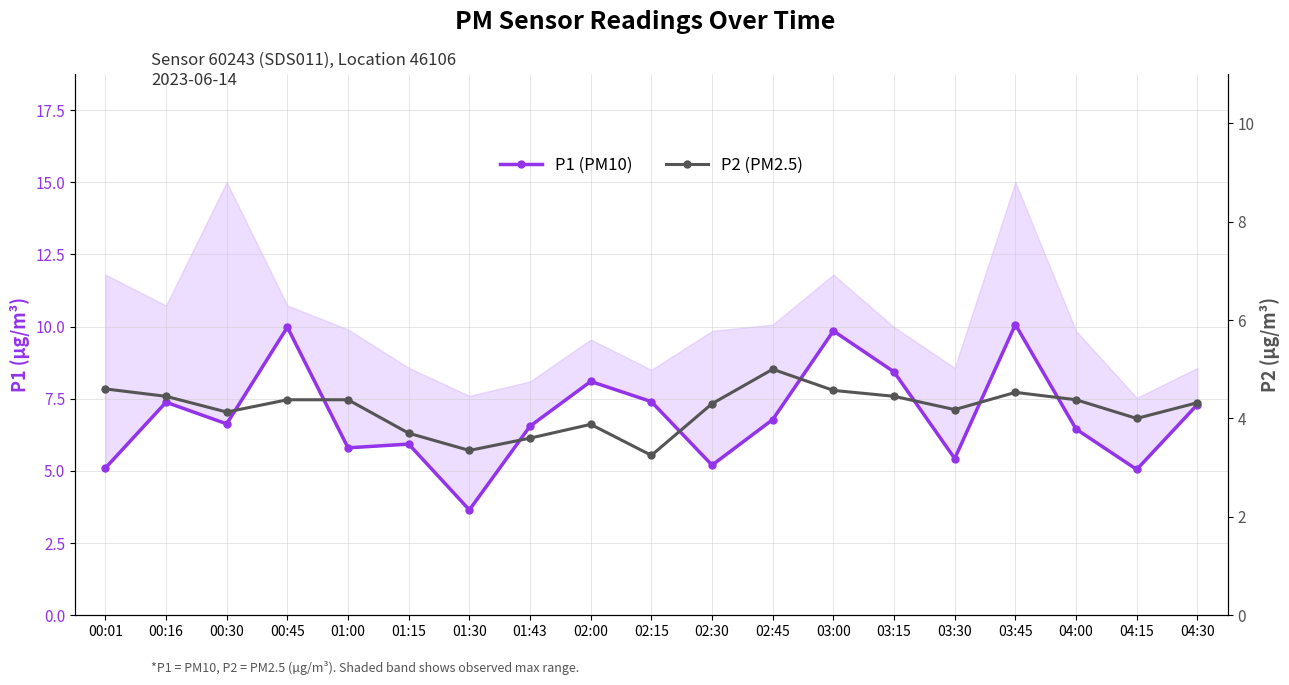

Is it true that P1 (PM10) equals 9.8 at 03:00?

True